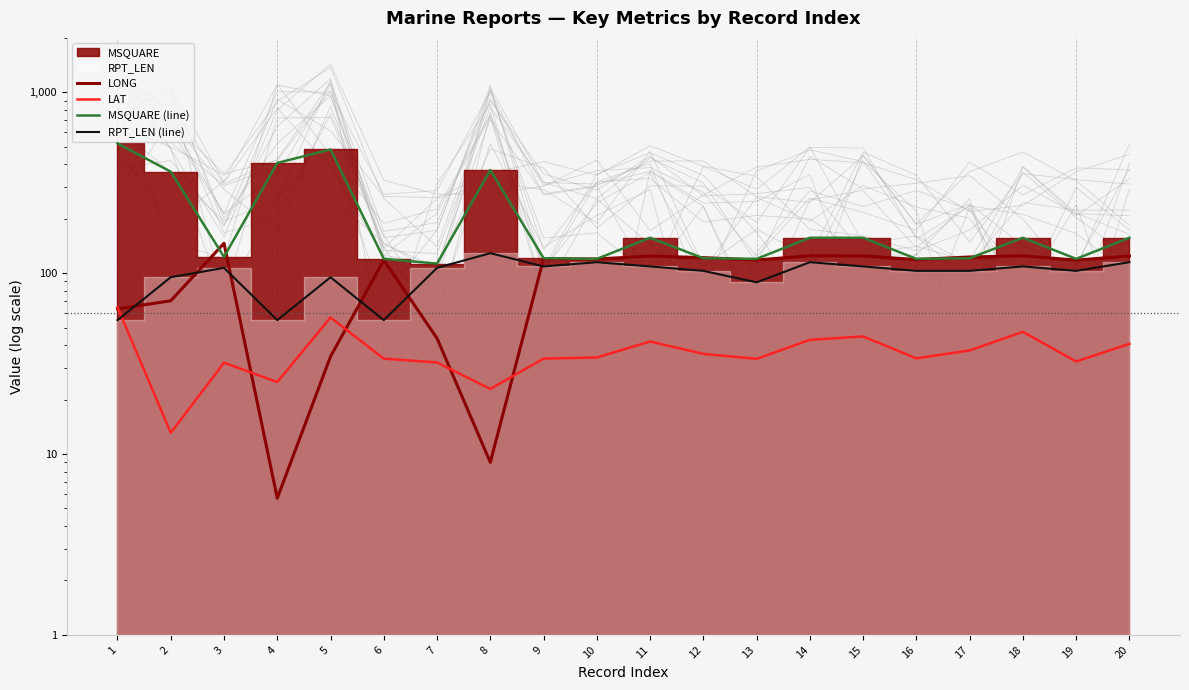

What is the approximate value of RPT_LEN (line) at 2?

95.0